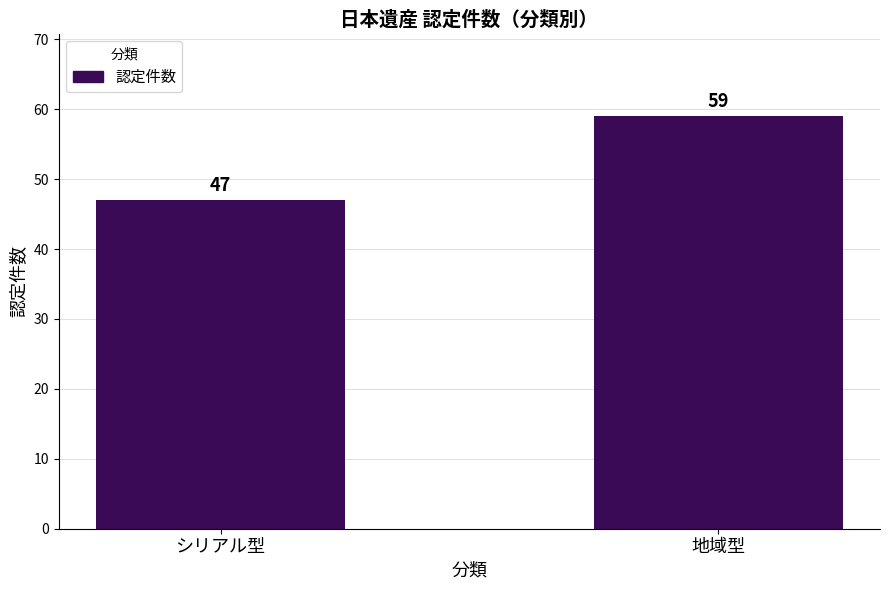

The chart shows a value of 47 at シリアル型. True or false?

True